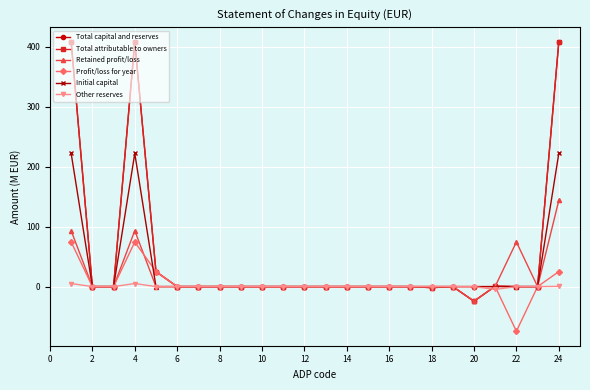

Does the chart have visible grid lines?

Yes